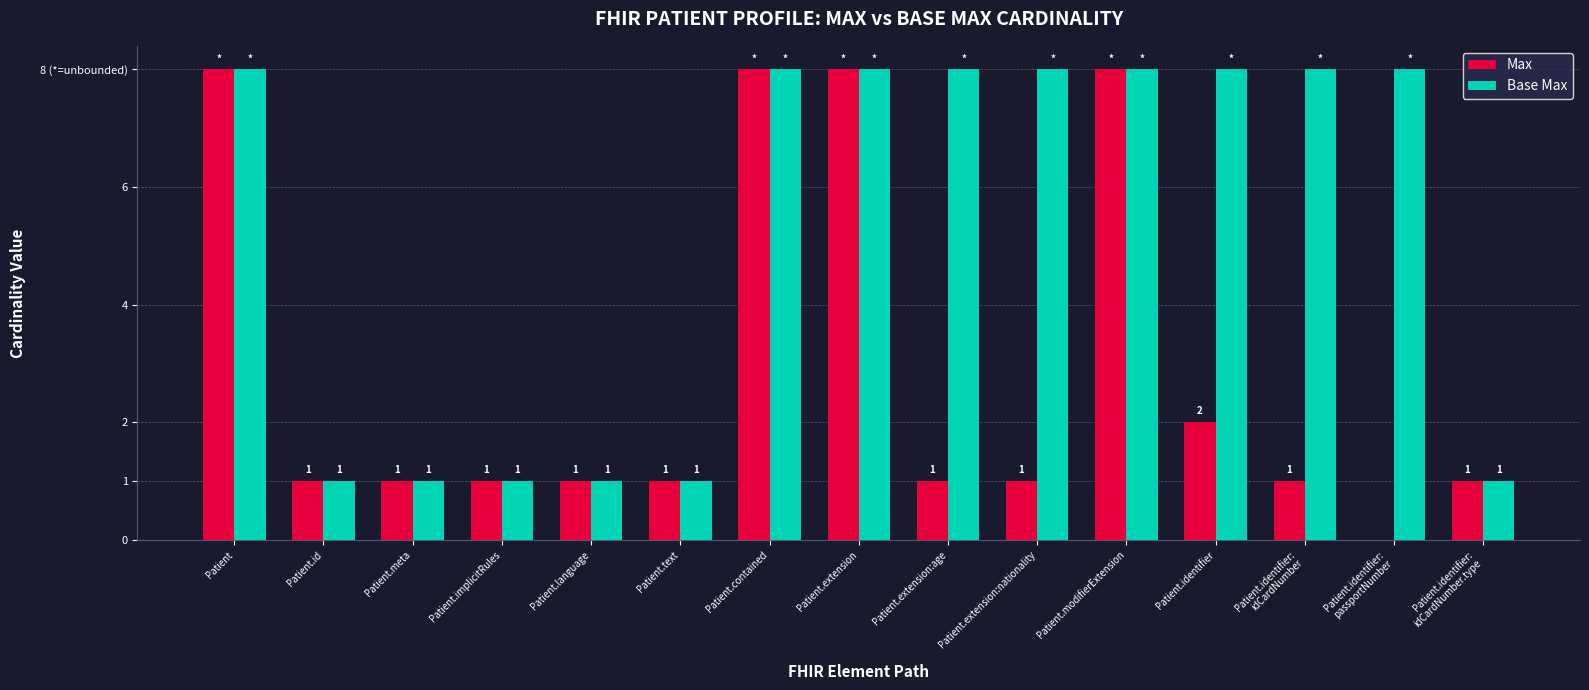

The value of Base Max at Patient.language is 2. True or false?

False